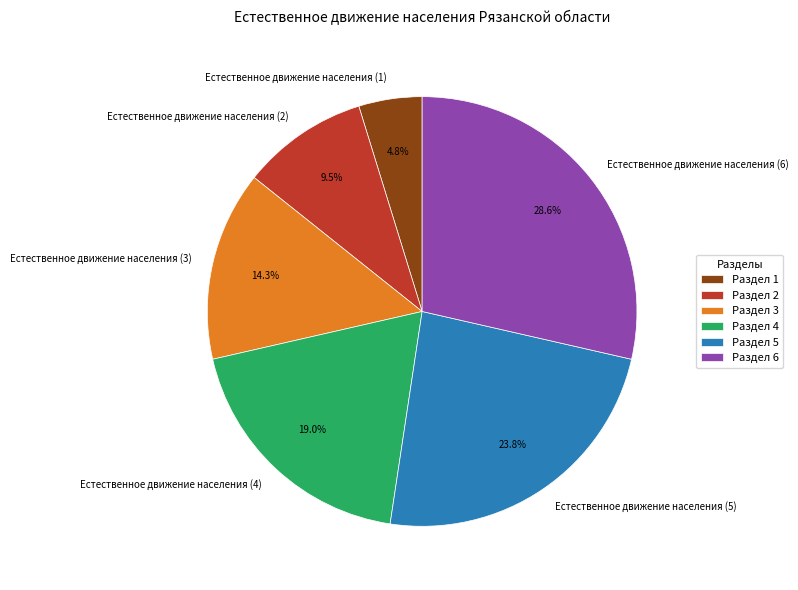

Do Естественное движение населения (1) and Естественное движение населения (2) together represent more than half of the pie?

No